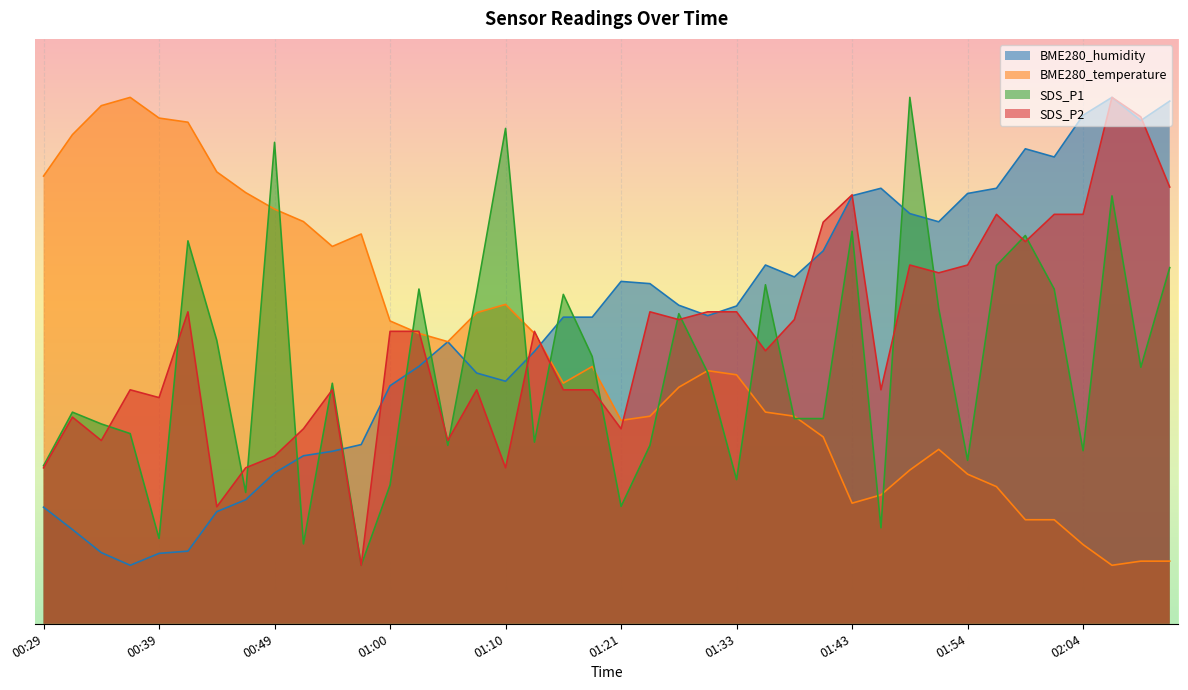

Which series has the largest total across all categories?

BME280_humidity